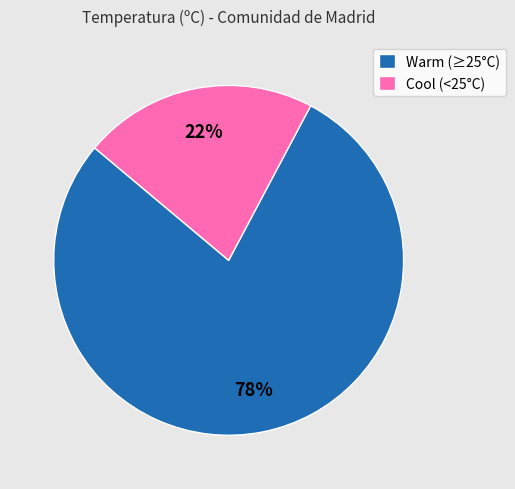

Does Warm (≥25°C) account for over 50% of the chart?

Yes